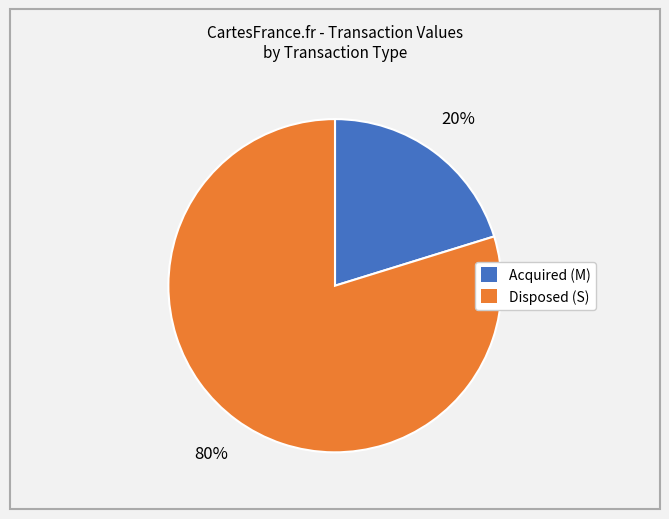

To the nearest percent, what is the average slice percentage?

50%